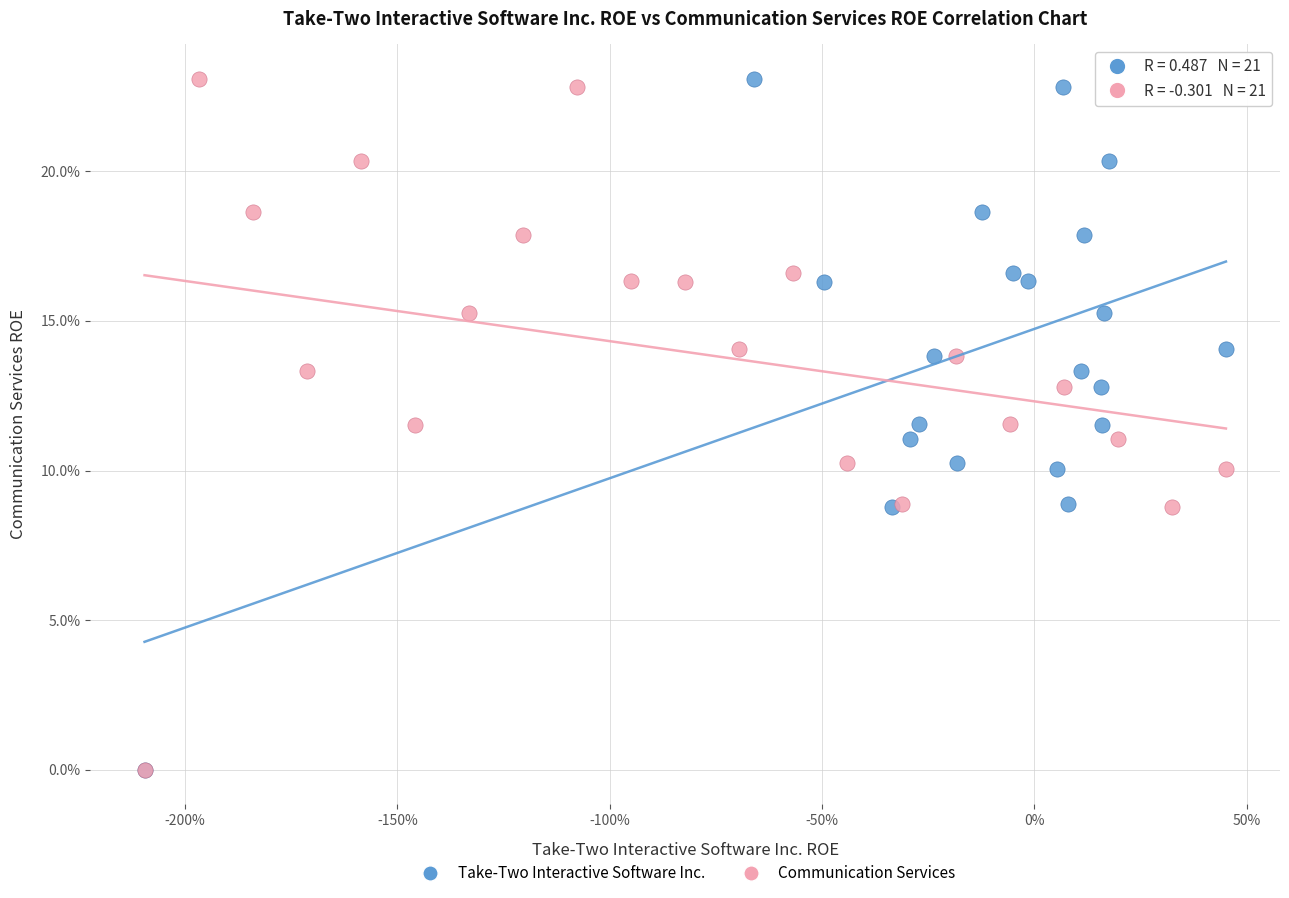

What are all the series names shown in the legend?

Take-Two Interactive Software Inc., Communication Services